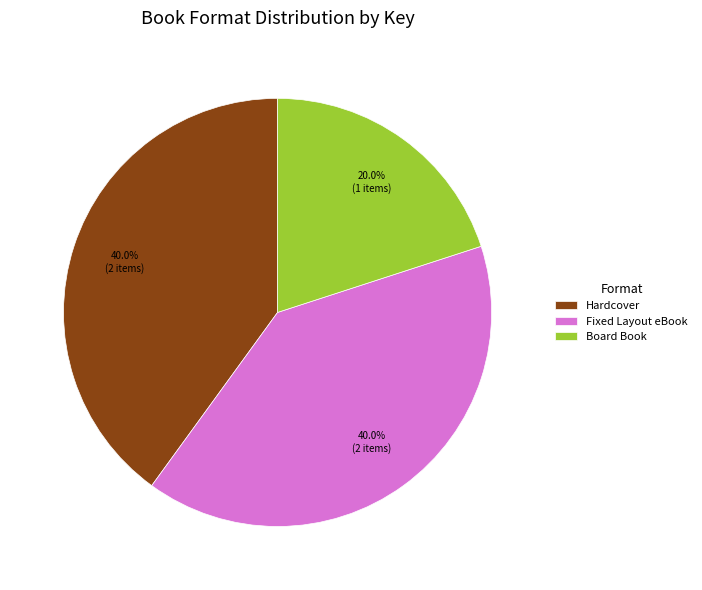

How many slices are in this pie chart?

3